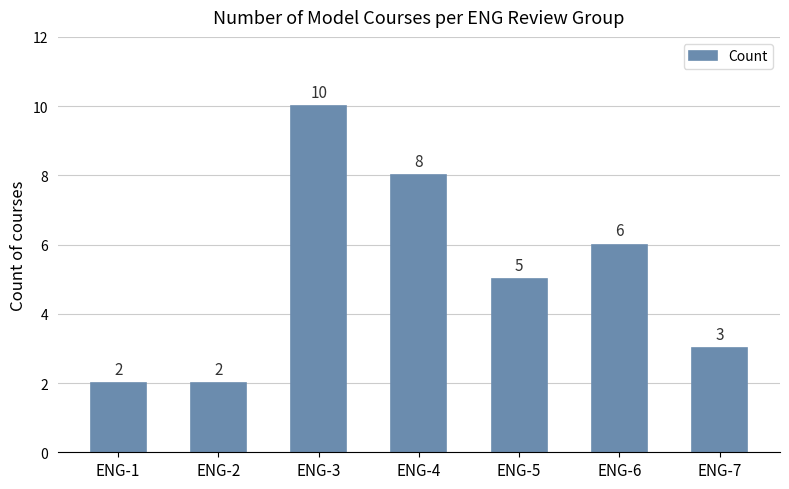

What is the value of the 6th bar from the left?

6